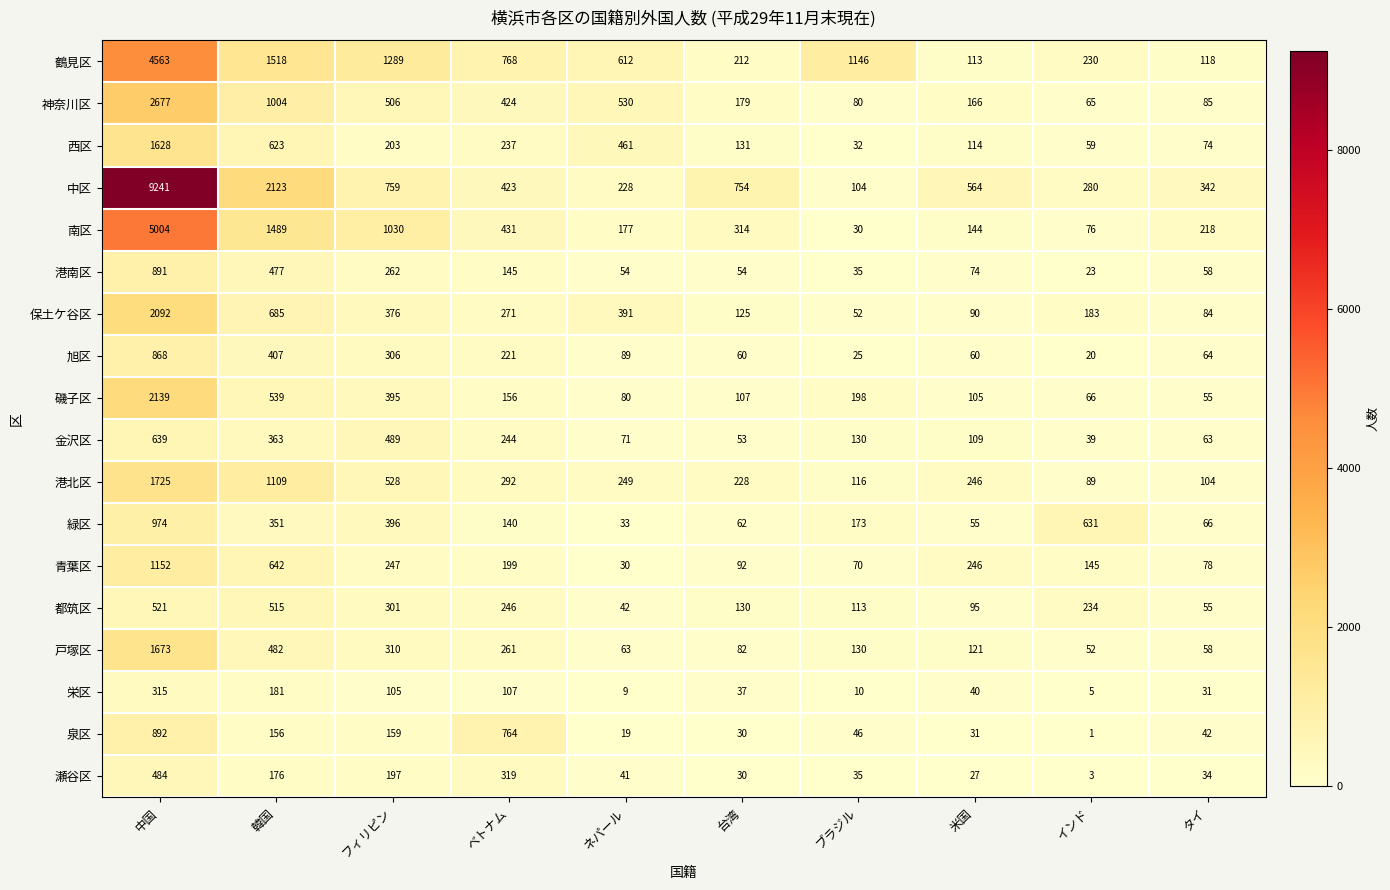

The value of 保土ケ谷区 at 中国 is 2092. True or false?

True